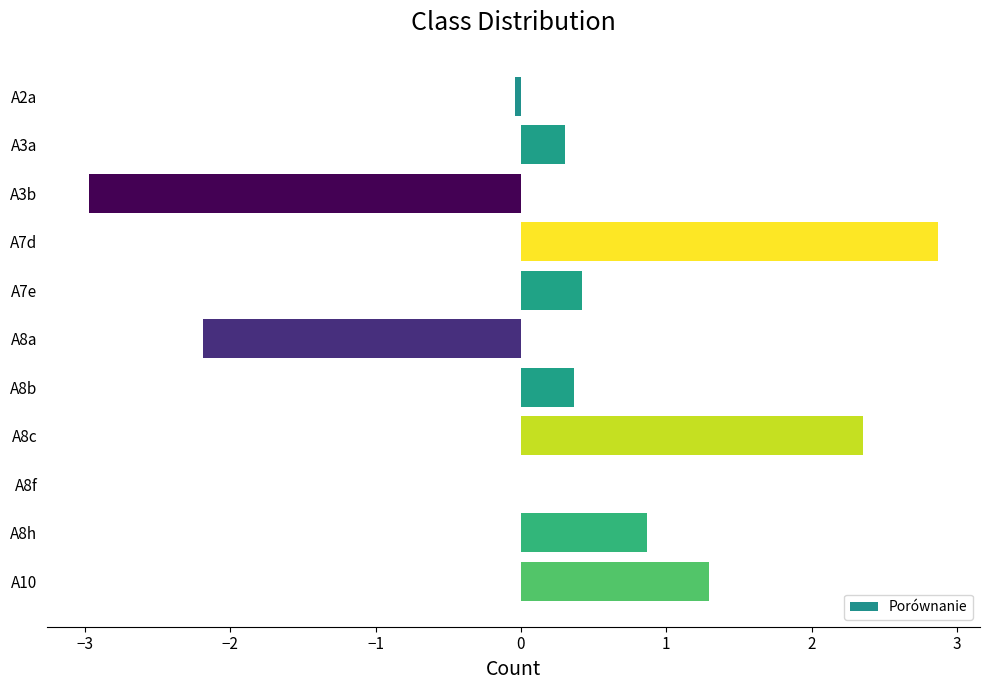

What is the maximum value shown in the chart?

2.9